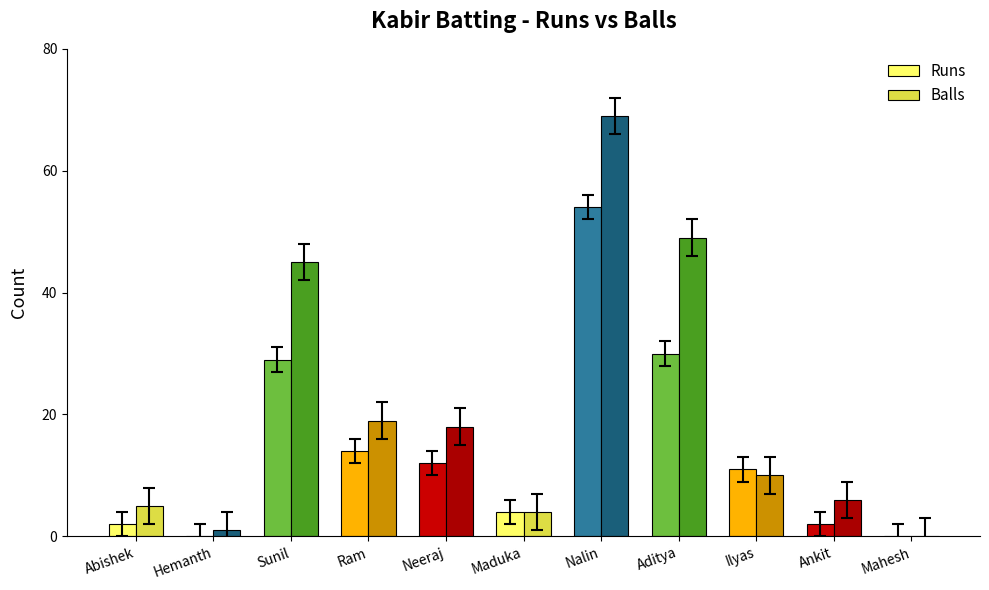

Reading left to right, extract all data points from this chart.

Runs: 2	0	29	14	12	4	54	30	11	2	0
Balls: 5	1	45	19	18	4	69	49	10	6	0